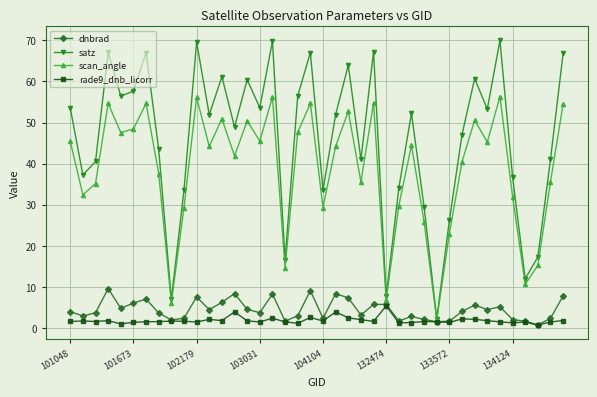

In scan_angle, how many points are lower than both neighbors (excluding endpoints)?

13